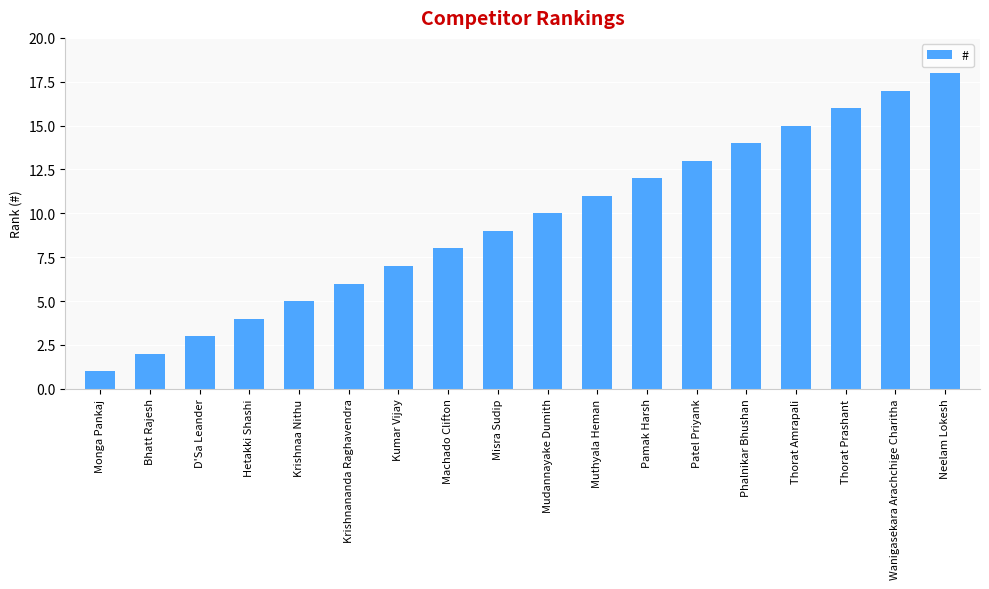

At which label is the value closest to 9?

Misra Sudip